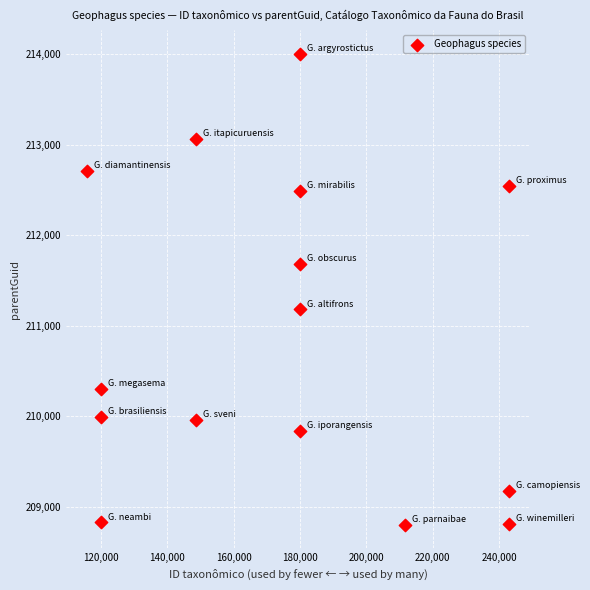

What Y value in the scatter plot is closest to 211400?

211180.5